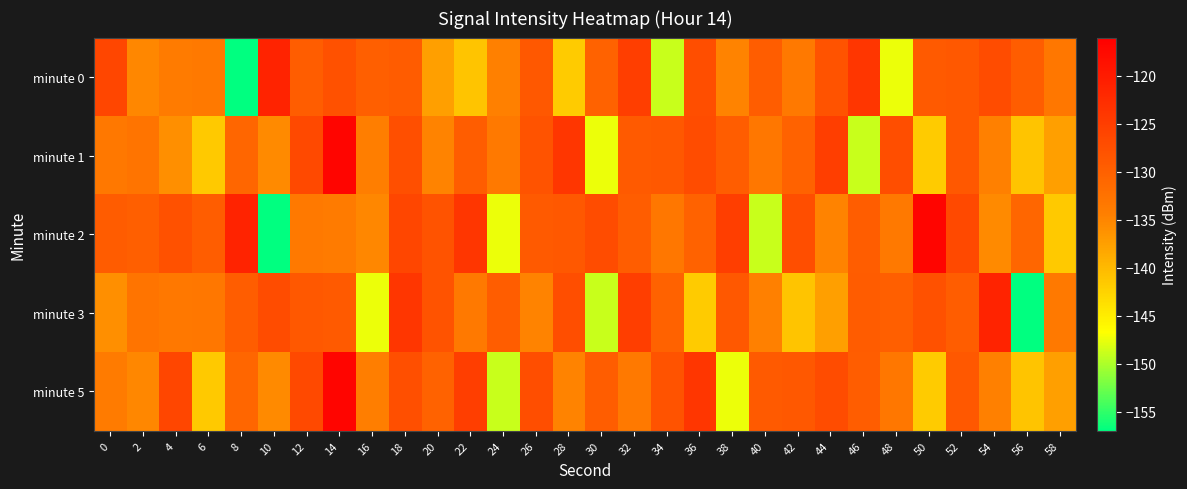

What is the difference between the highest and lowest values at 56?

27.4